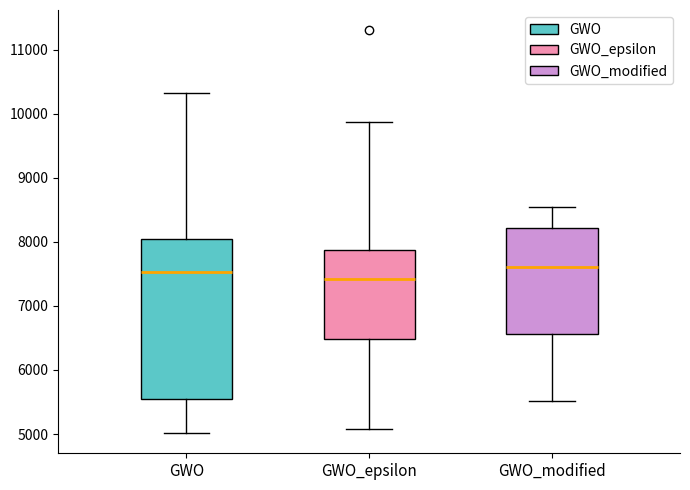

Which box has the lowest median line?

GWO_epsilon